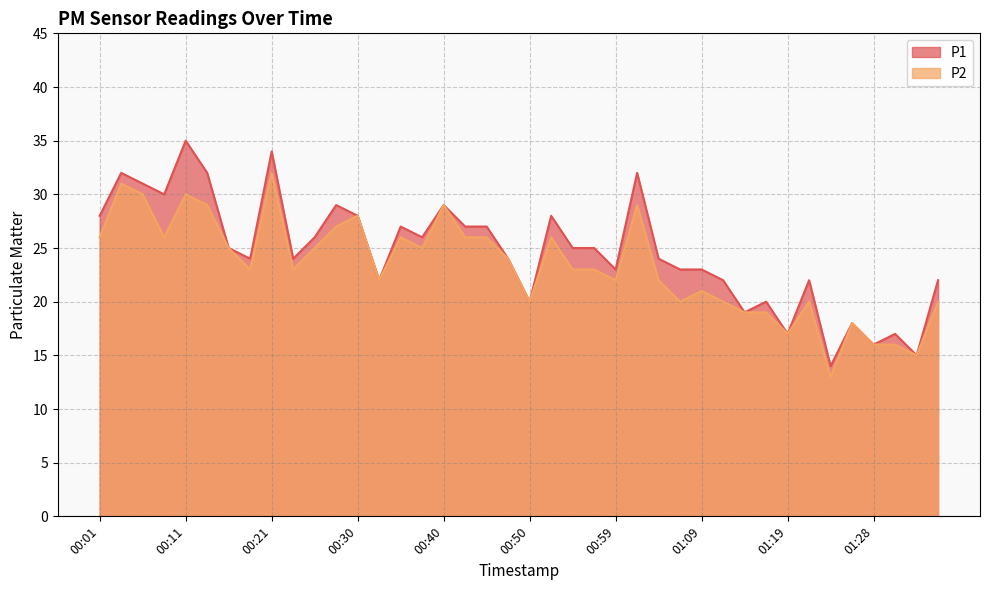

What is the label of the 31st point from the right?

00:23